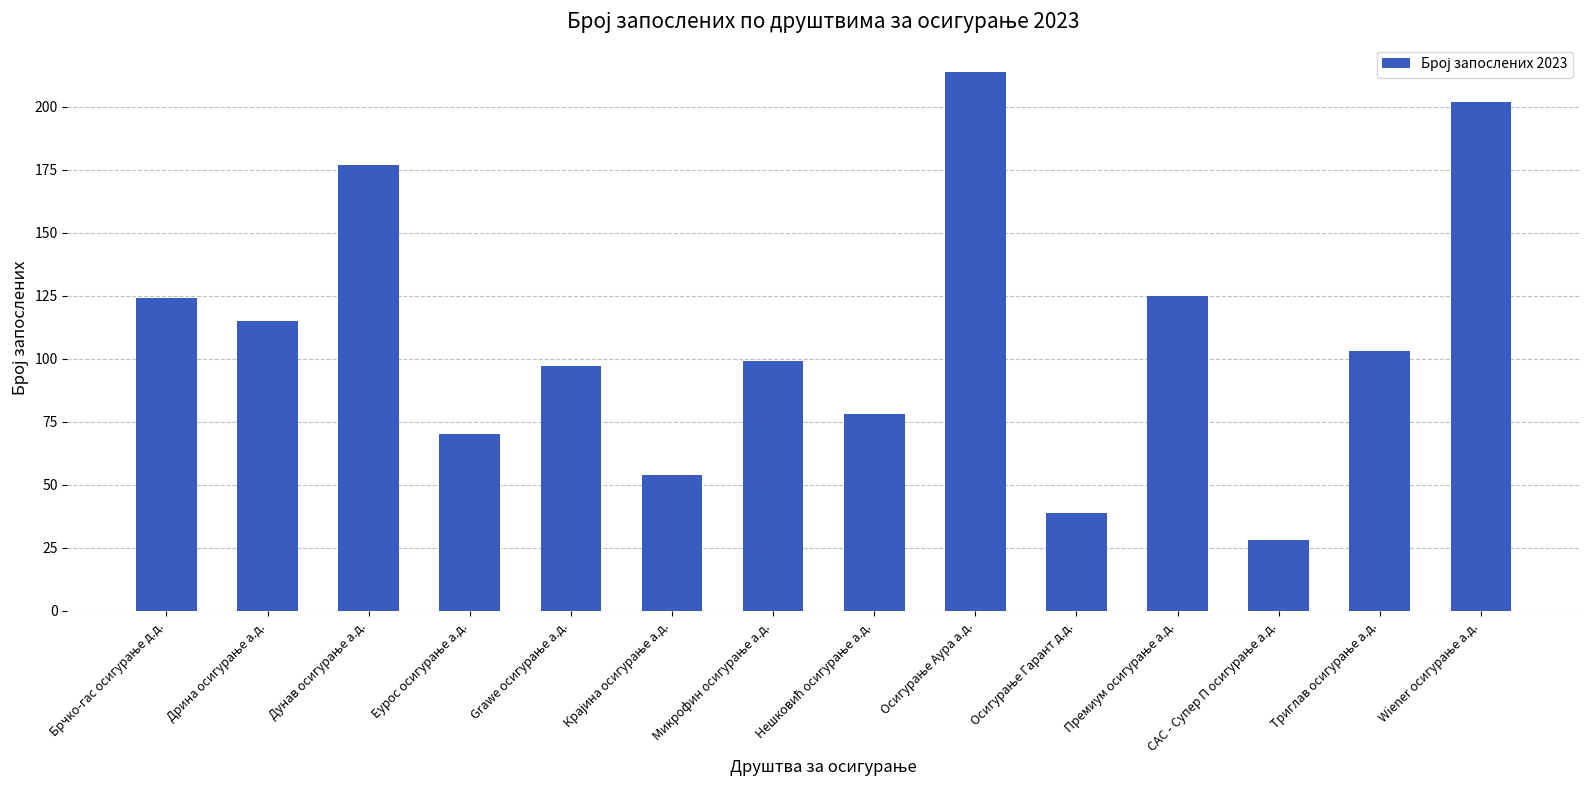

What is the smallest value displayed?

28